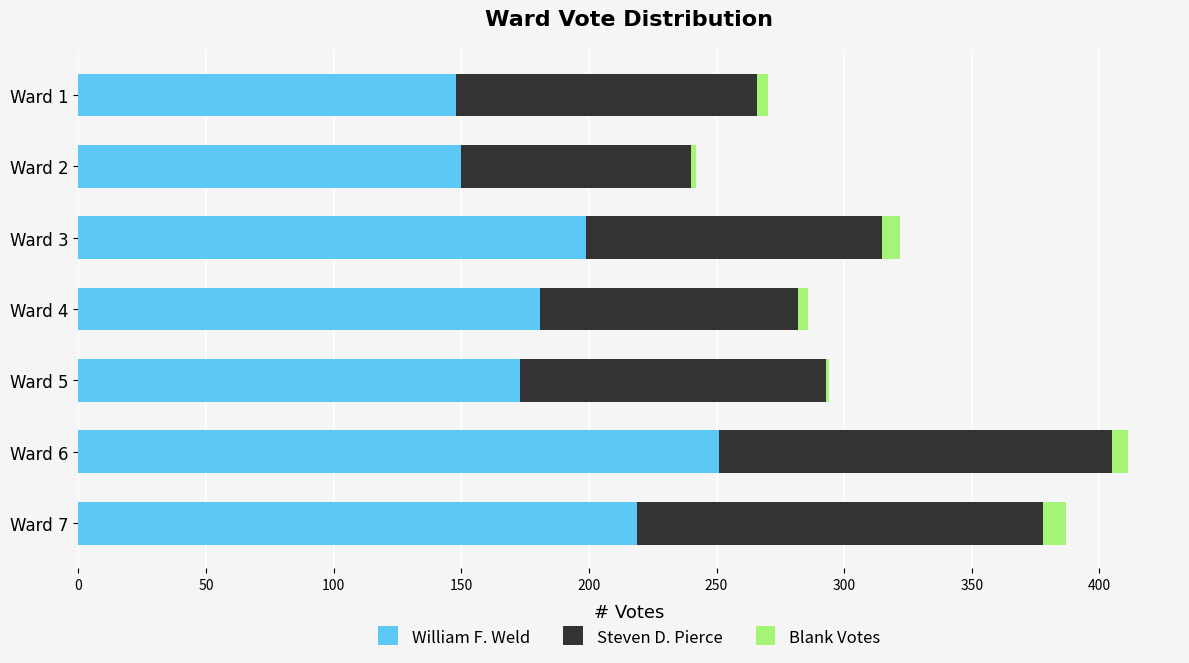

Which category has the highest value in the William F. Weld series?

Ward 6